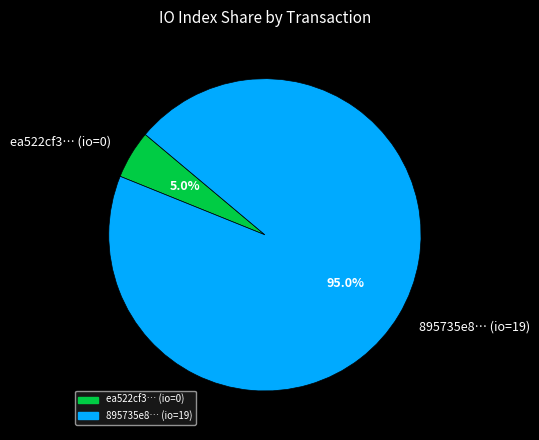

How many slices are in this pie chart?

2